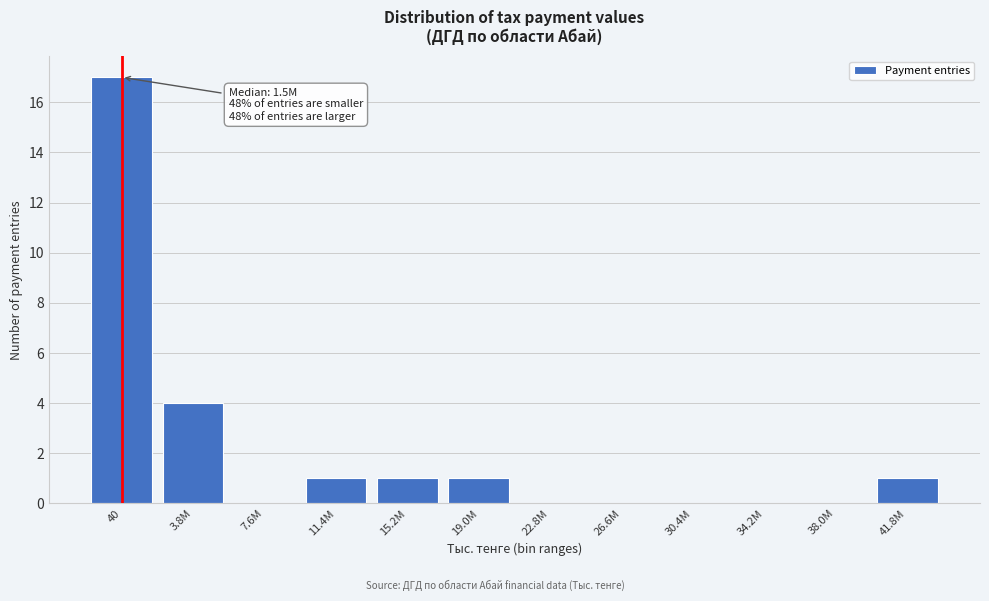

Reading left to right, what are all the values shown in this chart?

40=17	3.8M=4	7.6M=0	11.4M=1	15.2M=1	19.0M=1	22.8M=0	26.6M=0	30.4M=0	34.2M=0	38.0M=0	41.8M=1